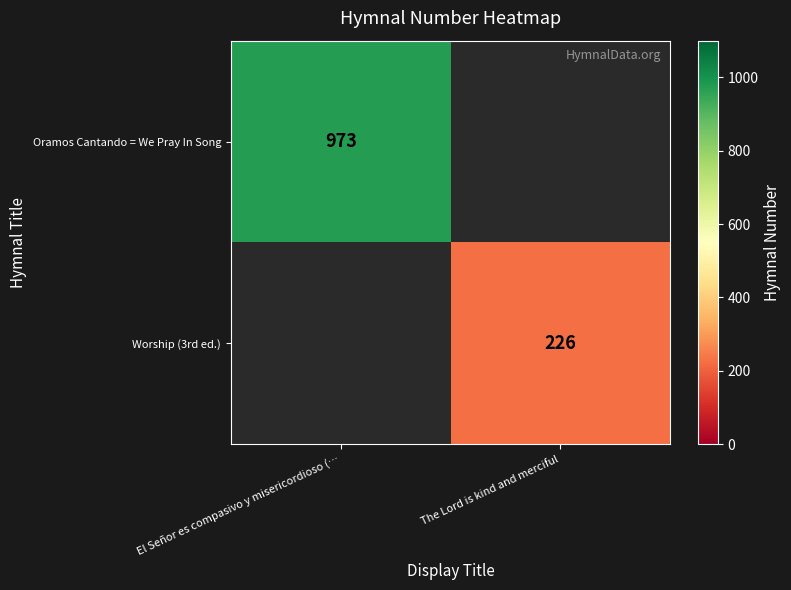

What is the maximum value shown in the chart?

973.0